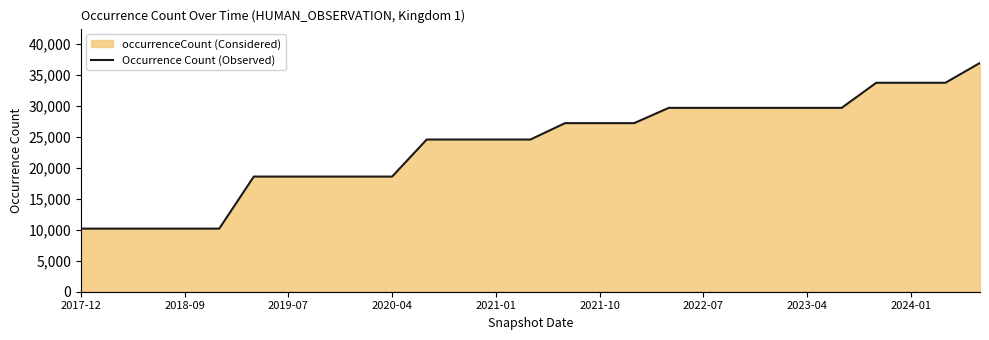

Does the chart display data point markers on the line(s)?

No